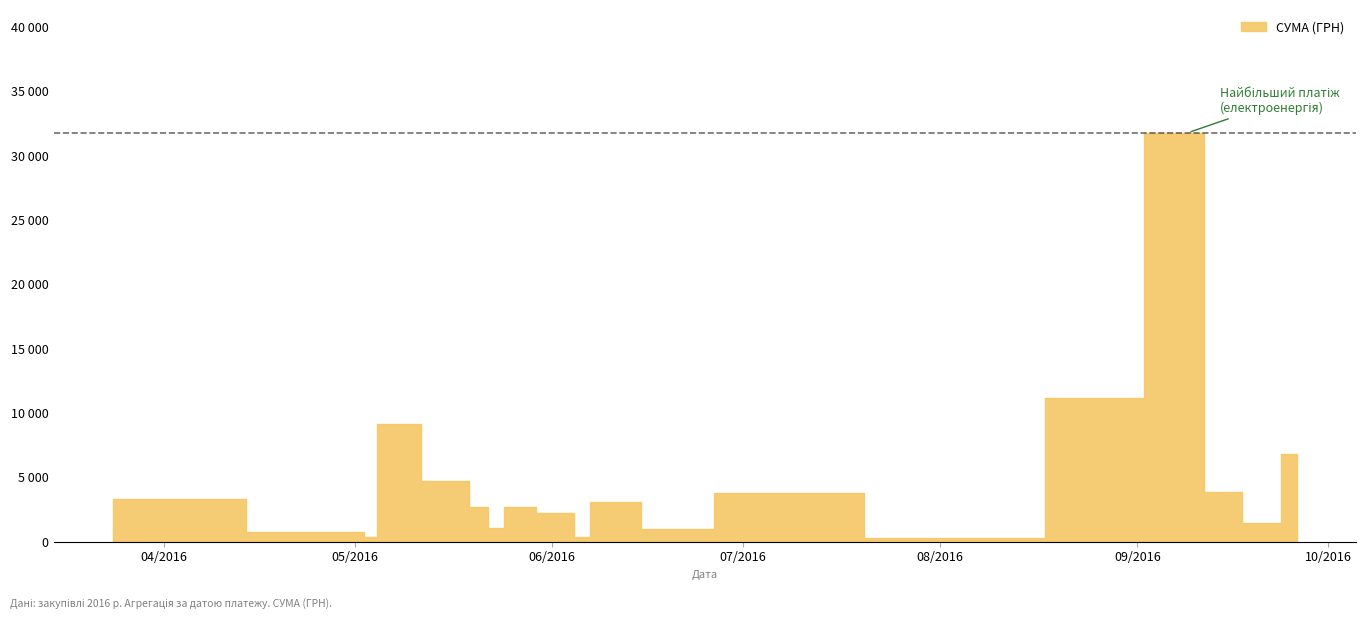

Rank the categories by value from highest to lowest.

9, 31, 35, 0, 39, 38, 25, 10, 1, 28, 30, 33, 27, 12, 15, 34, 19, 11, 14, 5, 8, 2, 29, 21, 37, 20, 23, 36, 26, 22, 24, 18, 13, 16, 17, 3, 4, 6, 7, 32